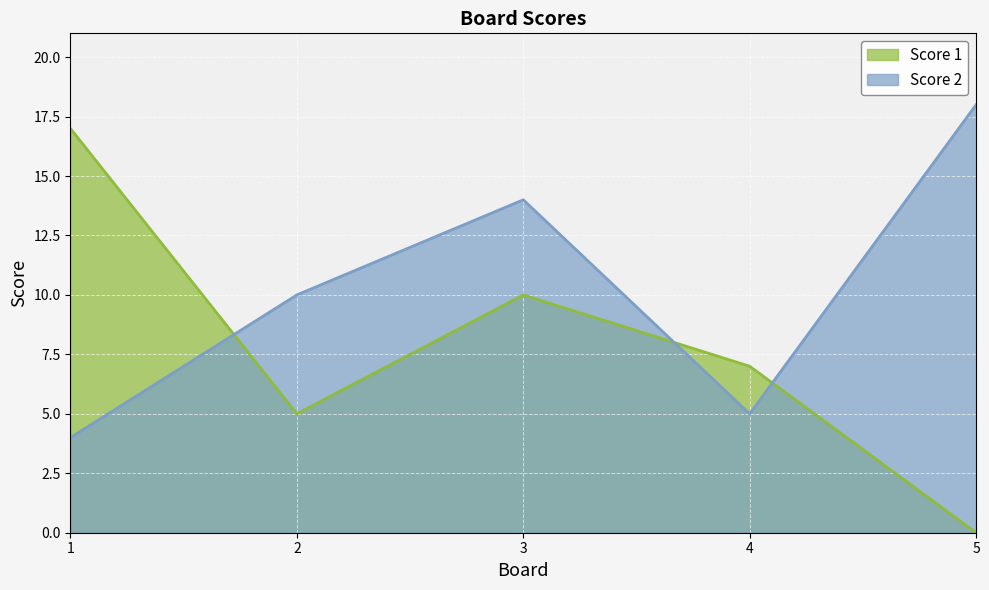

What is the difference between the second highest and second lowest values in the Score 1 series?

5